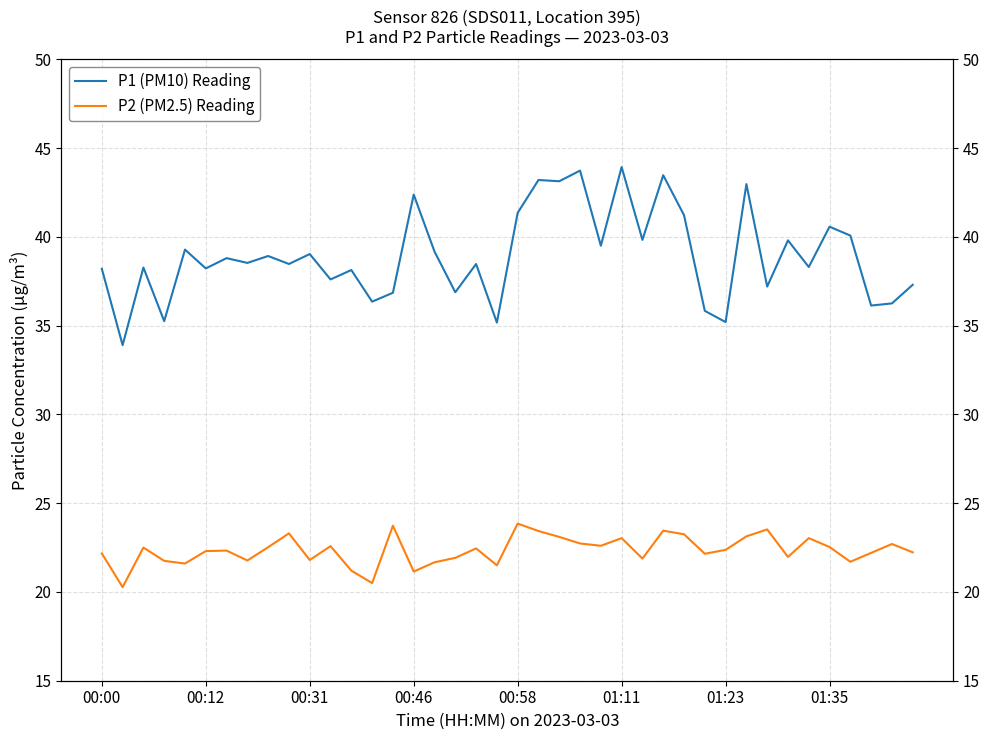

How many interior local peaks does the P2 (PM2.5) Reading series have?

12